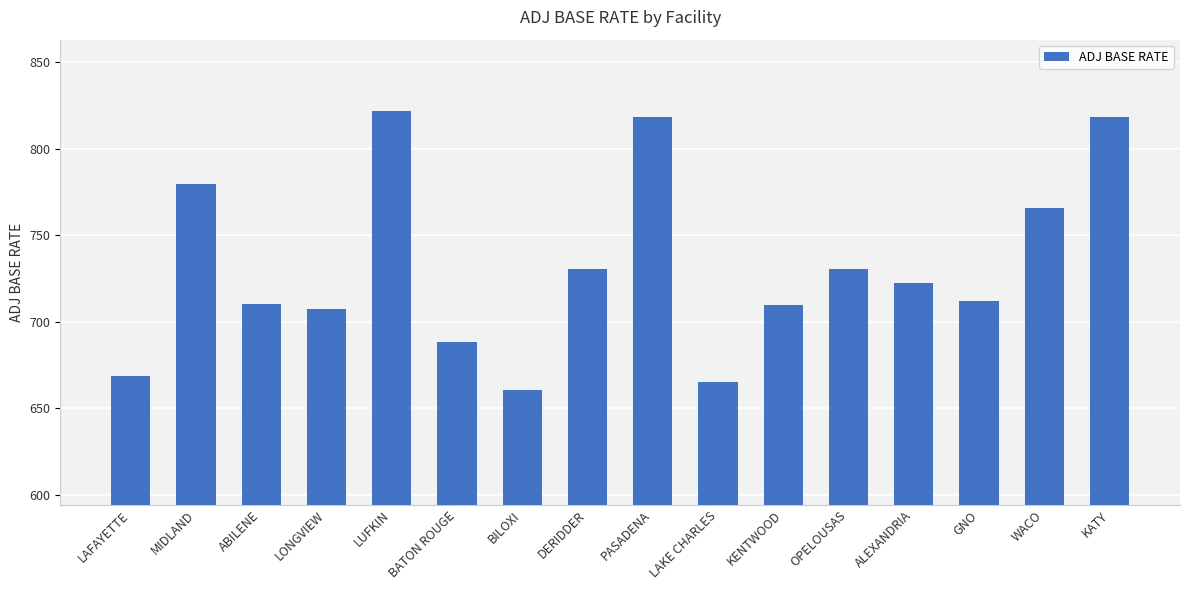

What is the difference between the values at DERIDDER and MIDLAND?

49.3